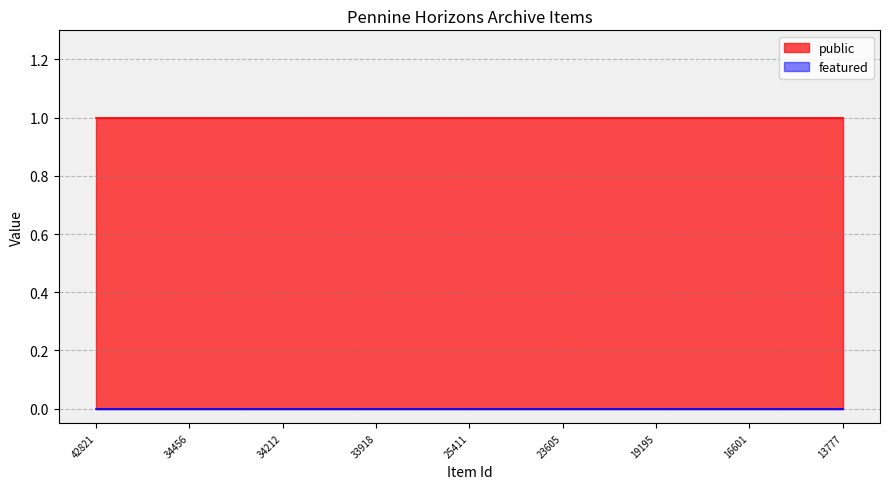

Count the number of categories in the chart.

25